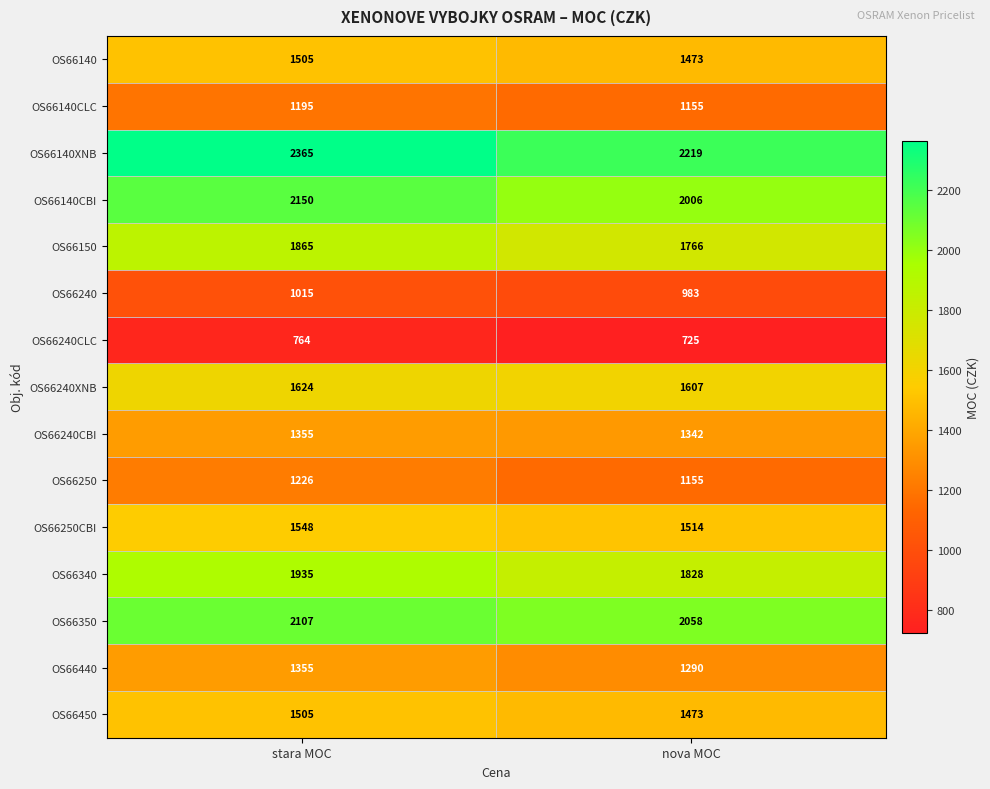

True or false: OS66140CLC has a value of 1155 at nova MOC.

True